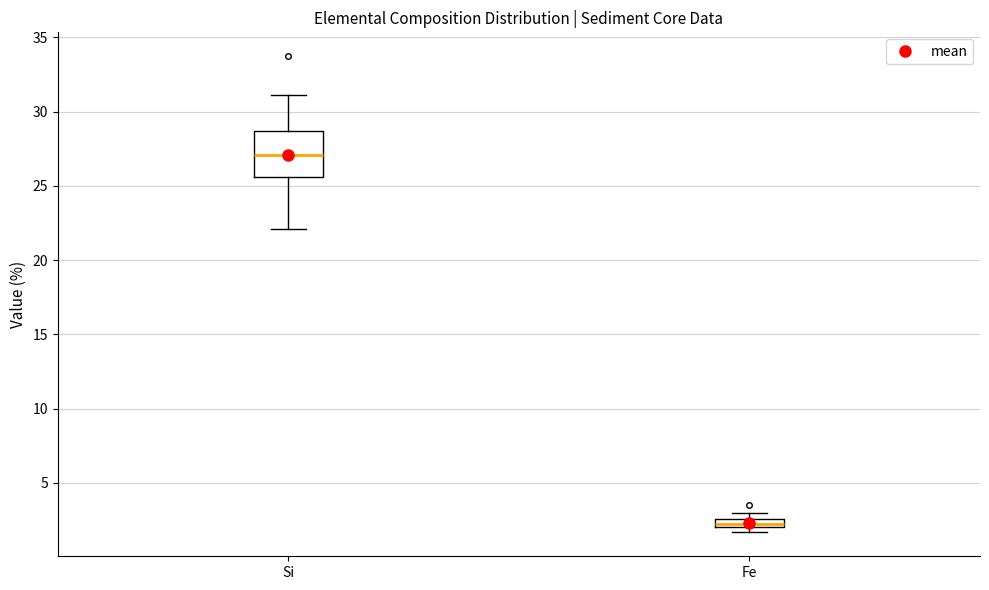

Where is the lower edge of the box for Fe on the y-axis? The values are not printed on the chart, so give them approximately, as read against the axis.

2.0